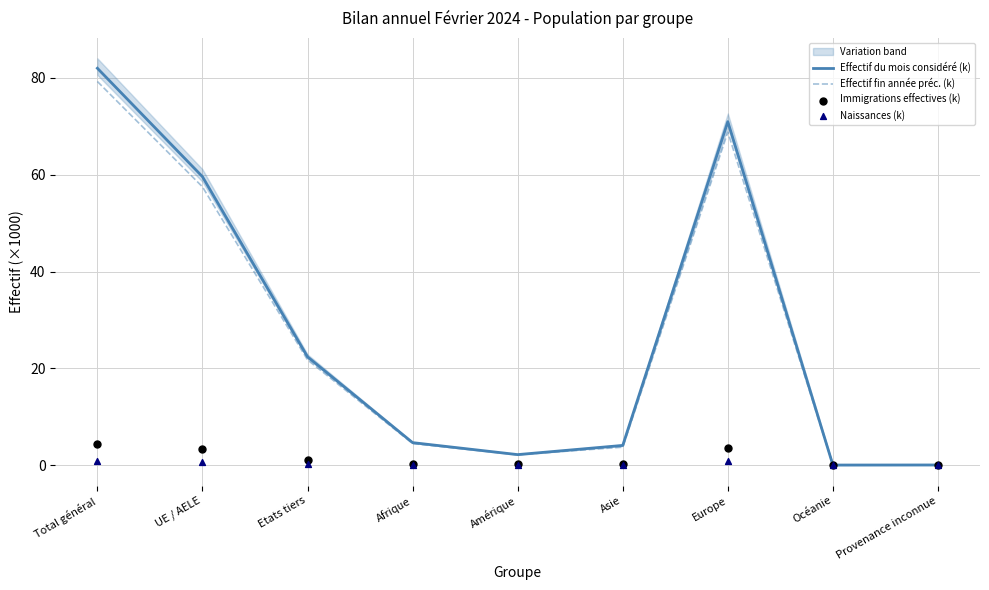

Which series contains the lowest Y value?

Immigrations effectives (k)